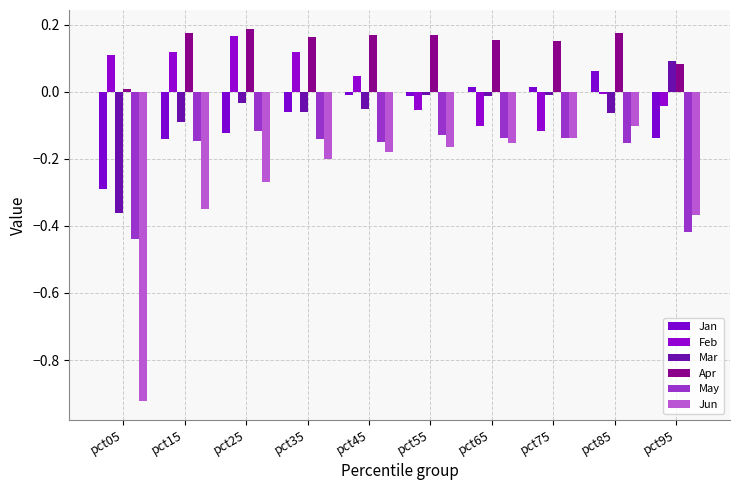

Reading left to right, transcribe all the data shown in this chart.

Jan: pct05=-0.3	pct15=-0.1	pct25=-0.1	pct35=-0.1	pct45=-0.0	pct55=-0.0	pct65=0.0	pct75=0.0	pct85=0.1	pct95=-0.1
Feb: pct05=0.1	pct15=0.1	pct25=0.2	pct35=0.1	pct45=0.0	pct55=-0.1	pct65=-0.1	pct75=-0.1	pct85=-0.0	pct95=-0.0
Mar: pct05=-0.4	pct15=-0.1	pct25=-0.0	pct35=-0.1	pct45=-0.1	pct55=-0.0	pct65=-0.0	pct75=-0.0	pct85=-0.1	pct95=0.1
Apr: pct05=0.0	pct15=0.2	pct25=0.2	pct35=0.2	pct45=0.2	pct55=0.2	pct65=0.2	pct75=0.2	pct85=0.2	pct95=0.1
May: pct05=-0.4	pct15=-0.1	pct25=-0.1	pct35=-0.1	pct45=-0.2	pct55=-0.1	pct65=-0.1	pct75=-0.1	pct85=-0.2	pct95=-0.4
Jun: pct05=-0.9	pct15=-0.3	pct25=-0.3	pct35=-0.2	pct45=-0.2	pct55=-0.2	pct65=-0.2	pct75=-0.1	pct85=-0.1	pct95=-0.4